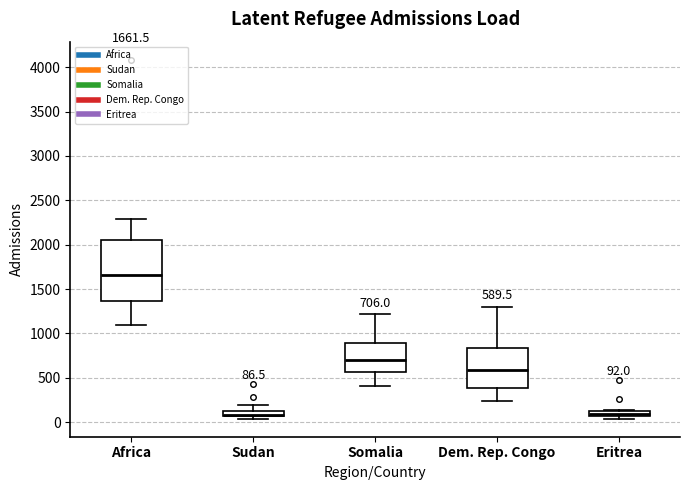

Comparing the boxes themselves (not the whiskers), which one is the tallest?

Africa